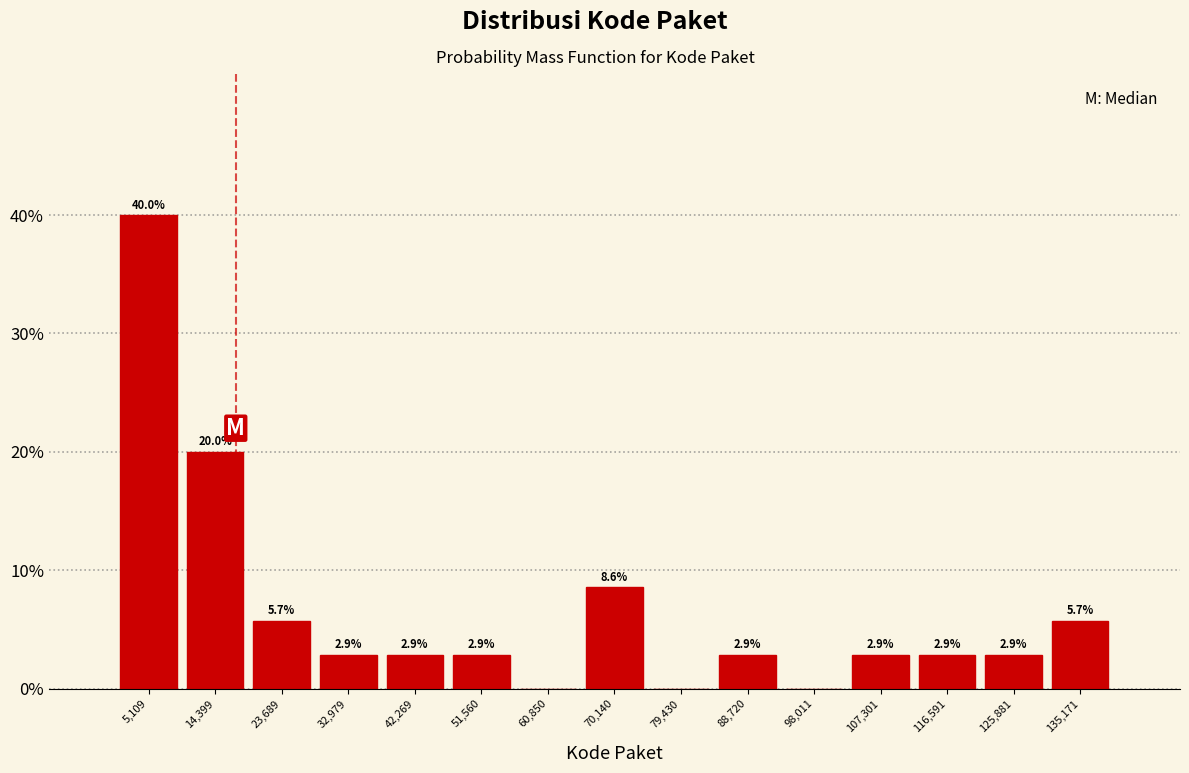

Over which range of the x-axis is the bar tallest?

0 to 10000